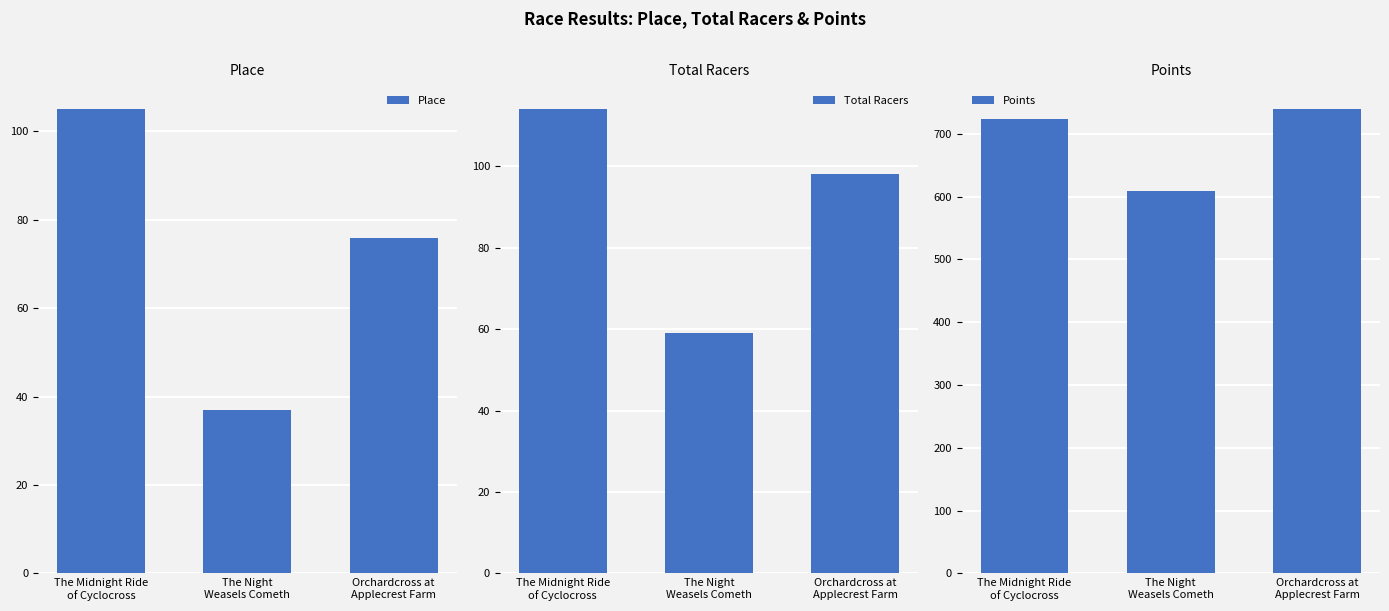

At Orchardcross at
Applecrest Farm, list the series in order from largest to smallest.

Points, Total Racers, Place